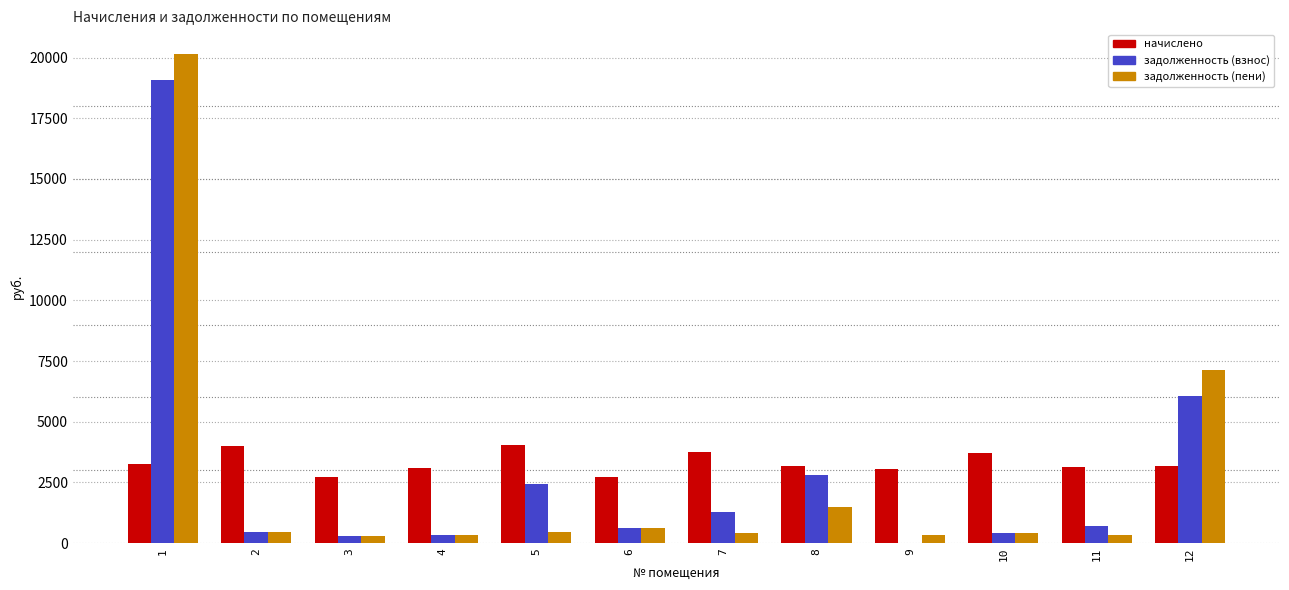

What is the greatest value displayed?

20154.8